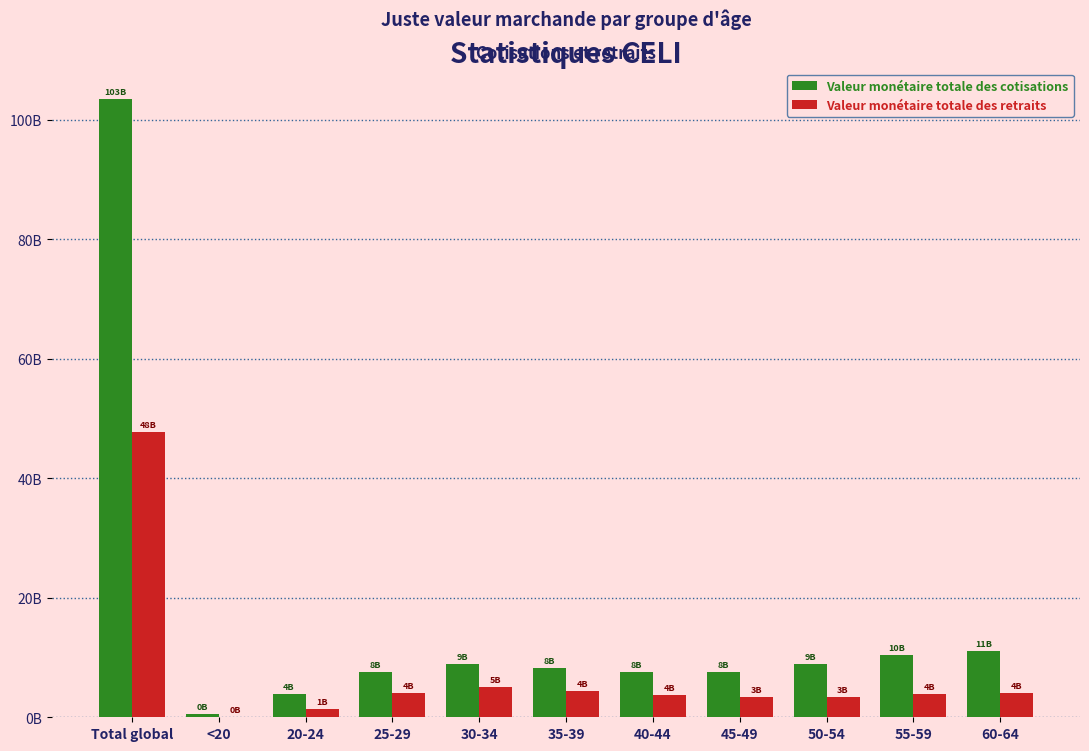

What is the minimum value shown in the chart?

0.1